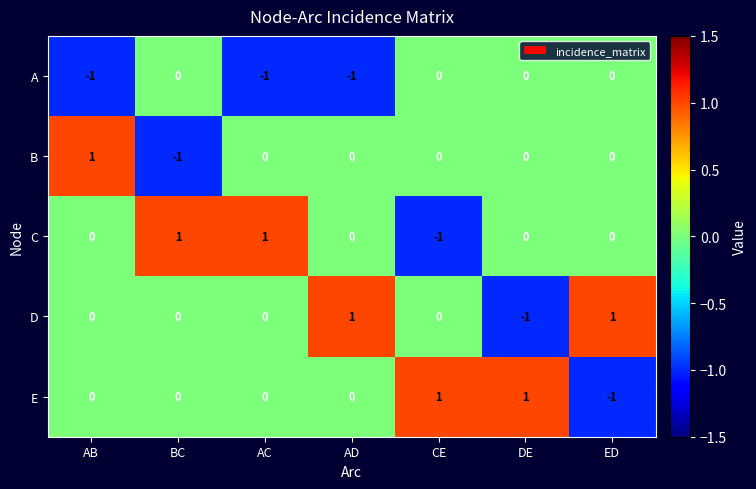

True or false: E has a value of 1 at AB.

False